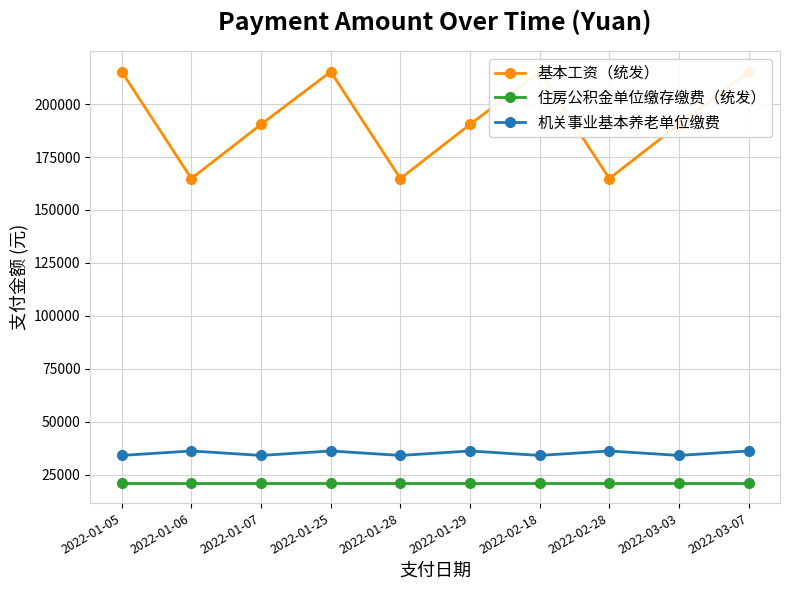

At how many categories does at least one series exceed 52605?

10